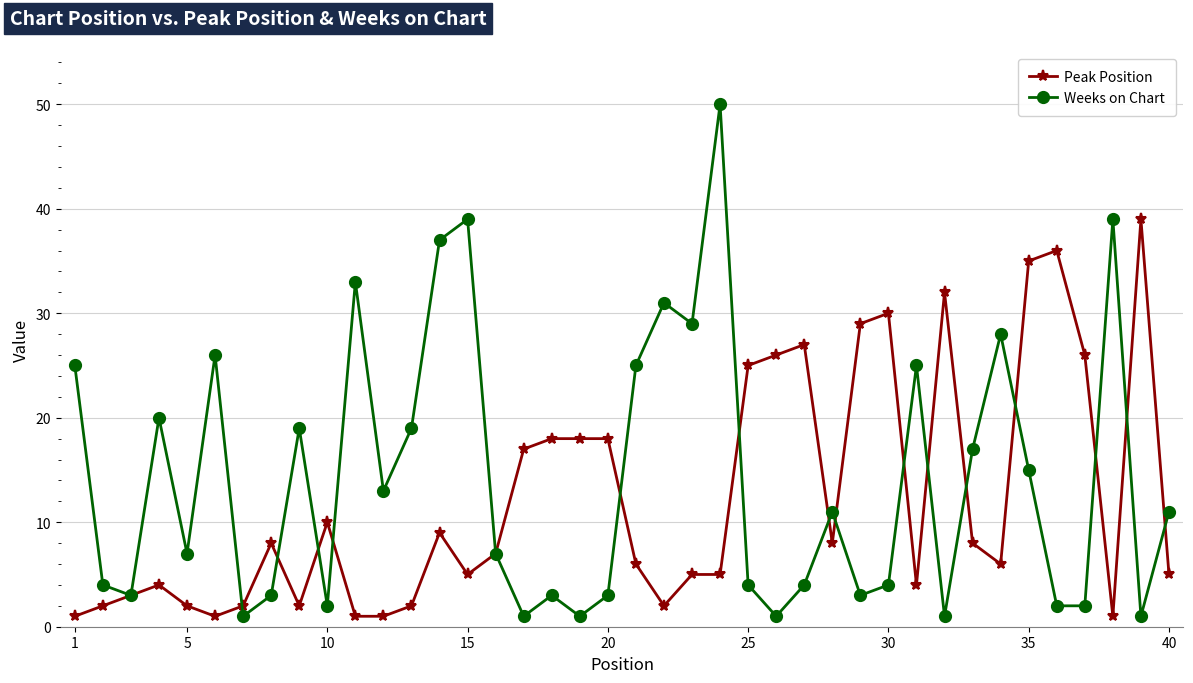

Which series has the widest spread of values?

Weeks on Chart